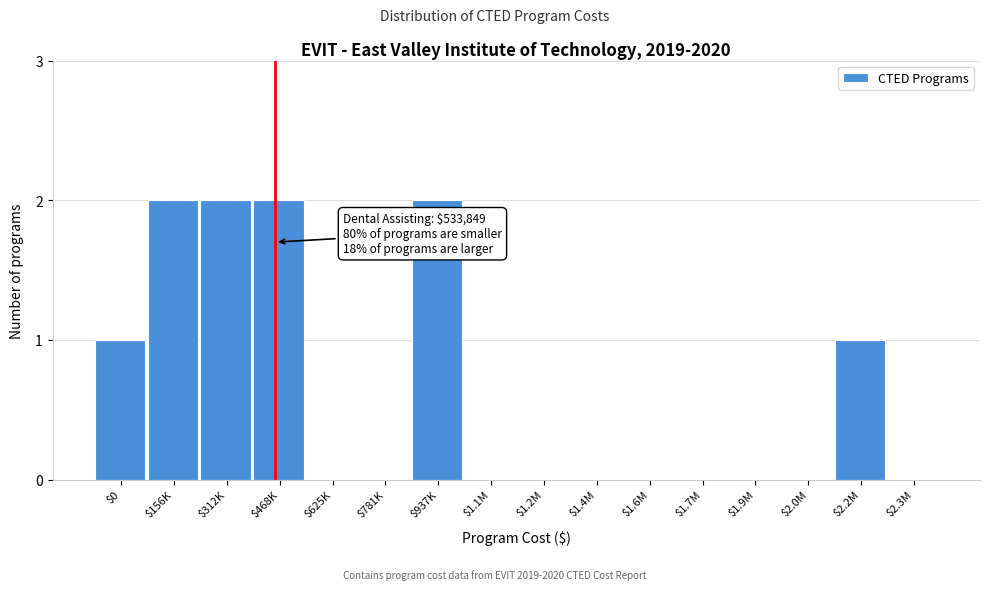

The value at $2.2M is 1. True or false?

True